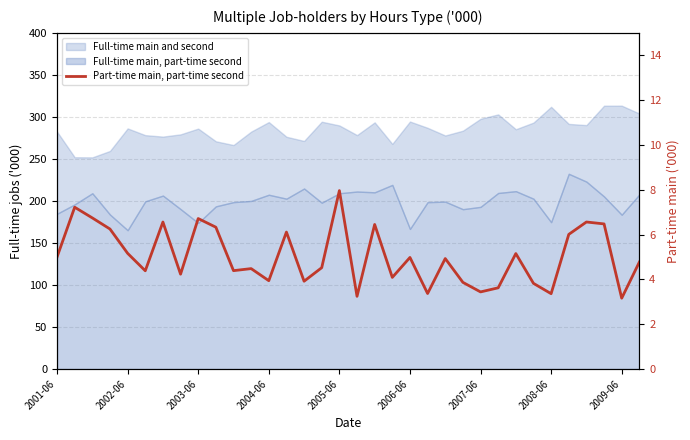

At which label does the data first exceed 4?

2001-06